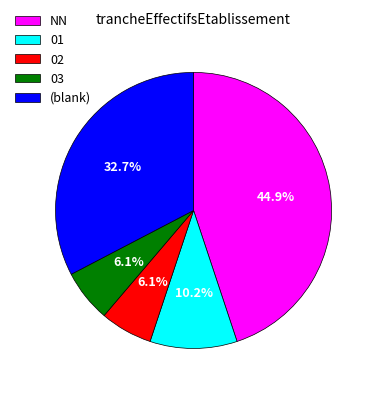

Is there any slice that represents more than half of the pie?

No